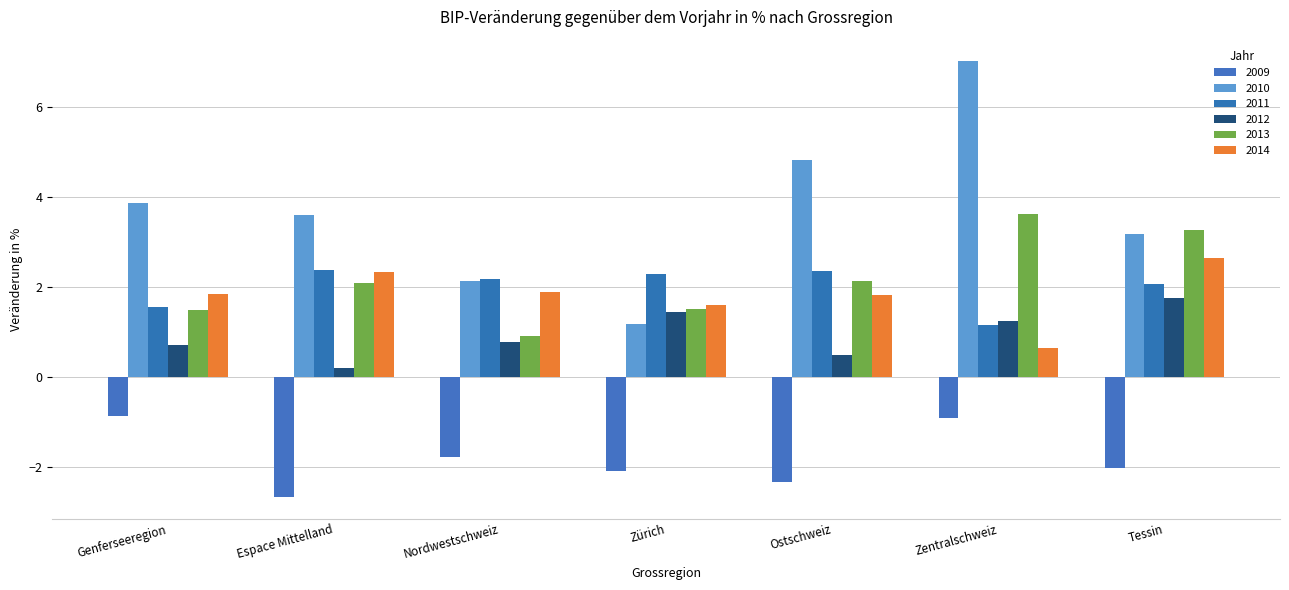

How many bars are there in each group?

6